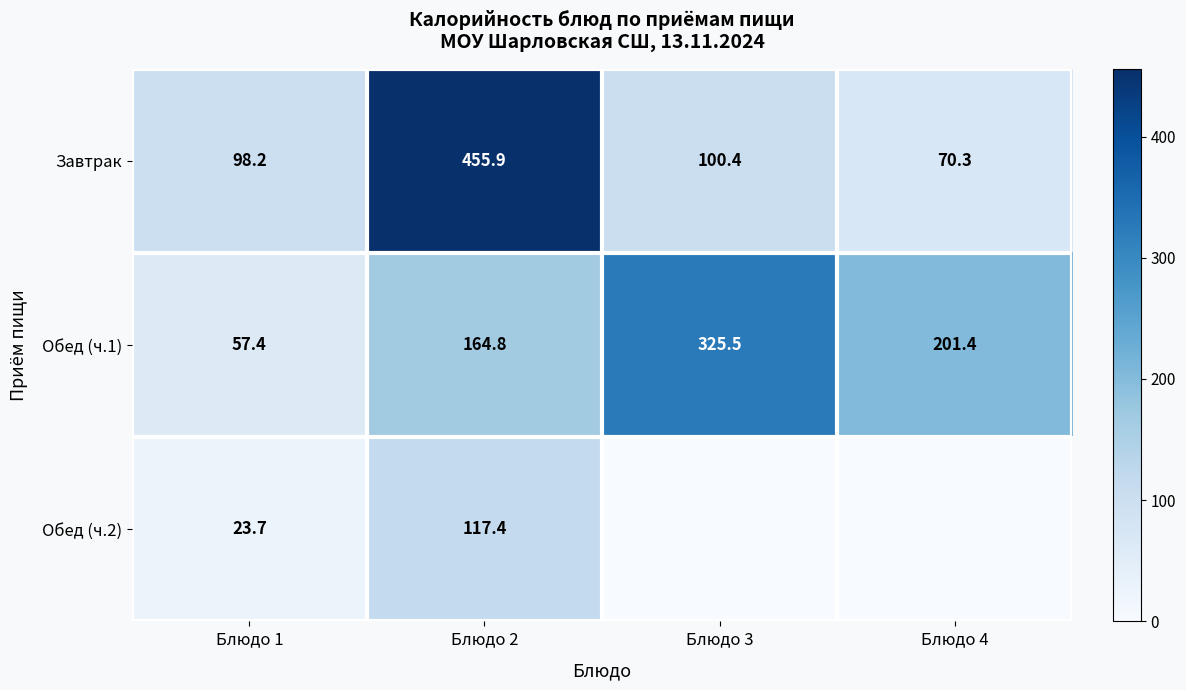

How many data points in Обед (ч.1) are above 201?

2